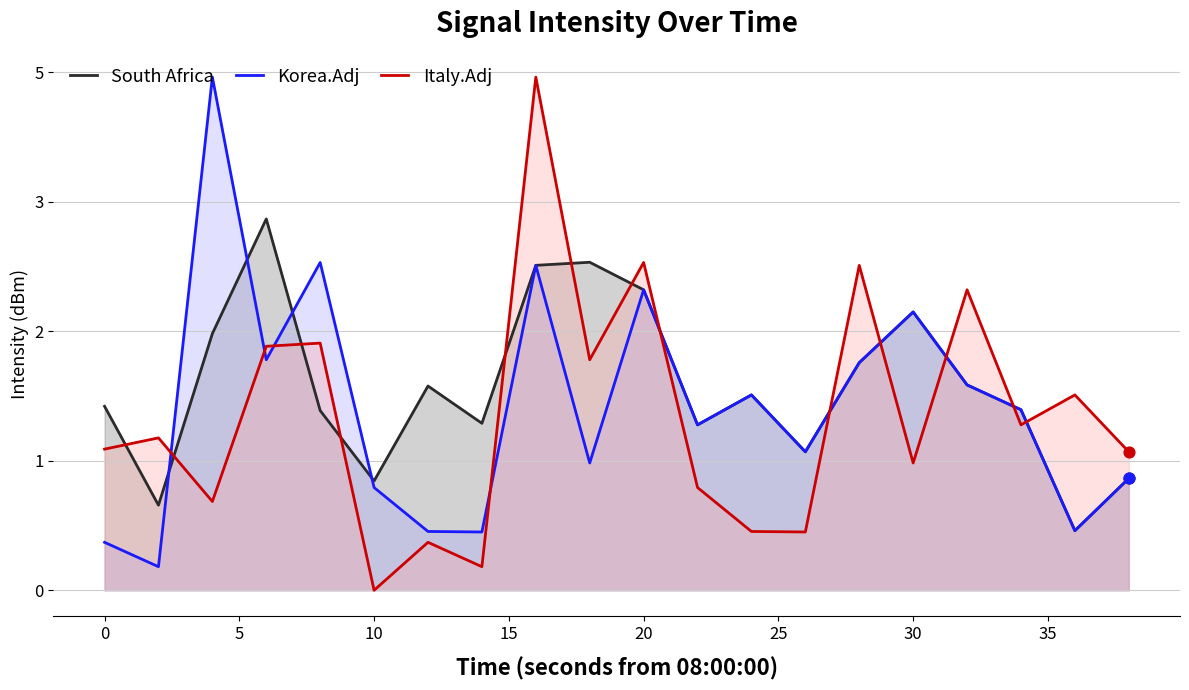

Which series contains the lowest Y value?

Italy.Adj